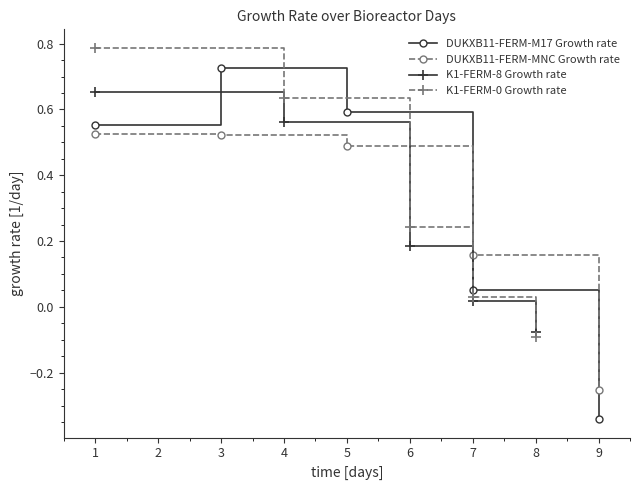

How many distinct data groups are displayed?

4